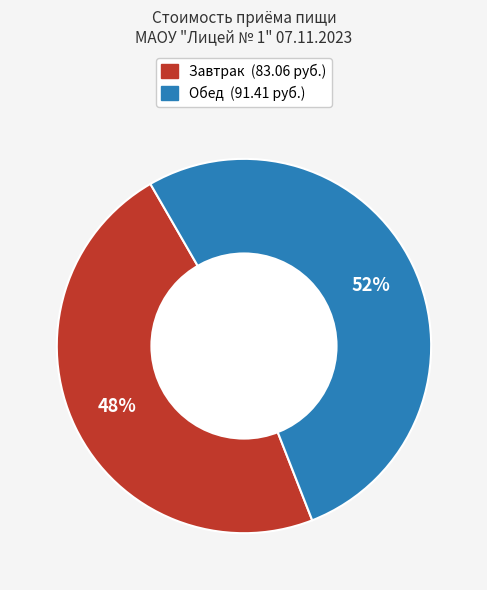

How many slices are in this pie chart?

2